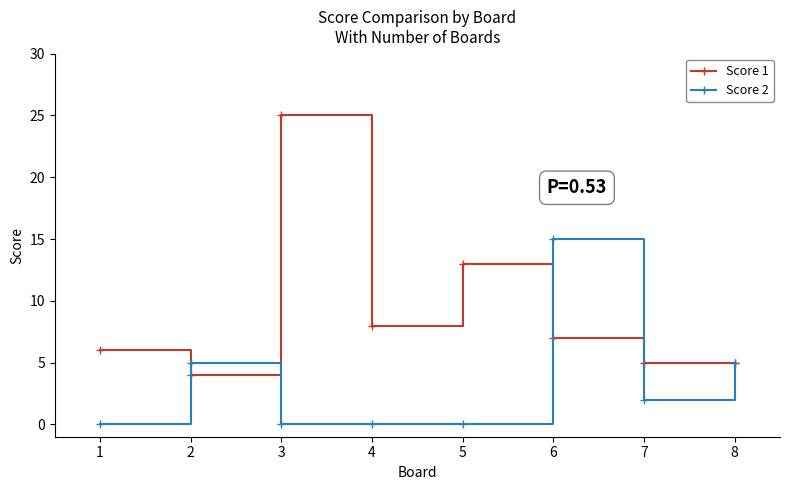

Count the number of categories in the chart.

8